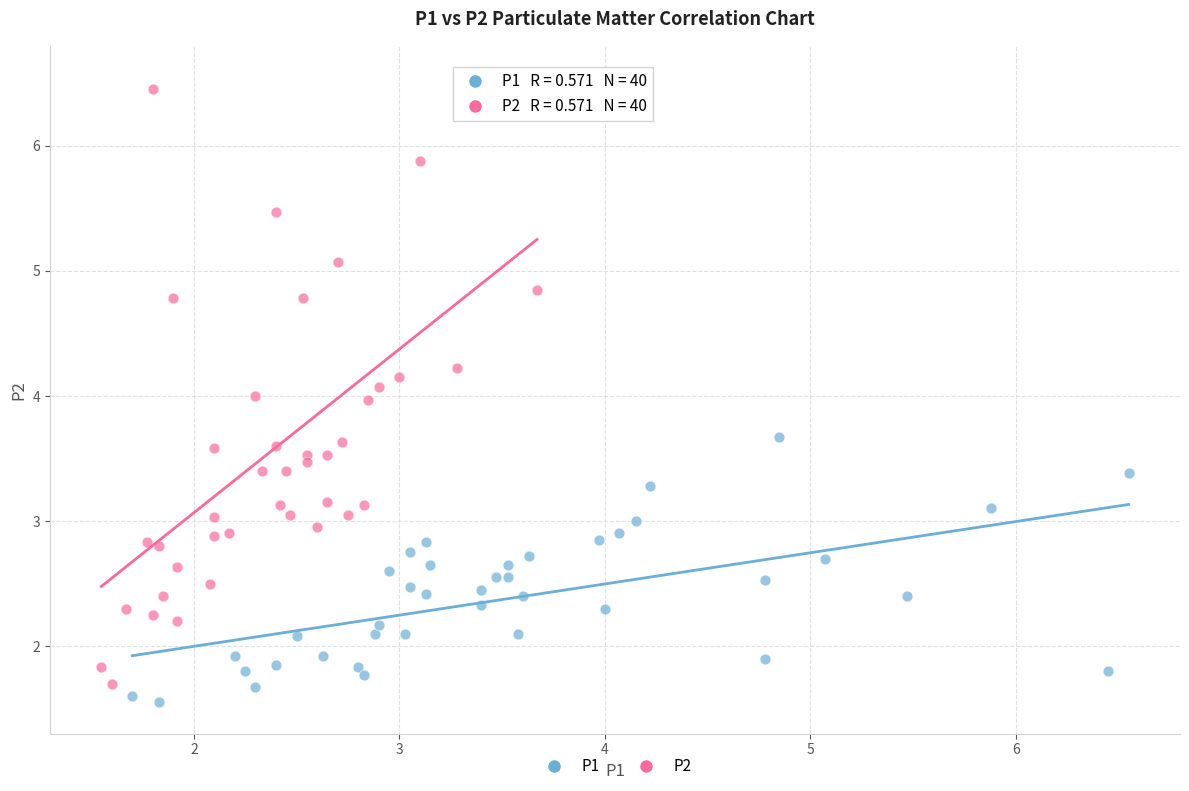

Which series reaches the minimum Y coordinate?

P1